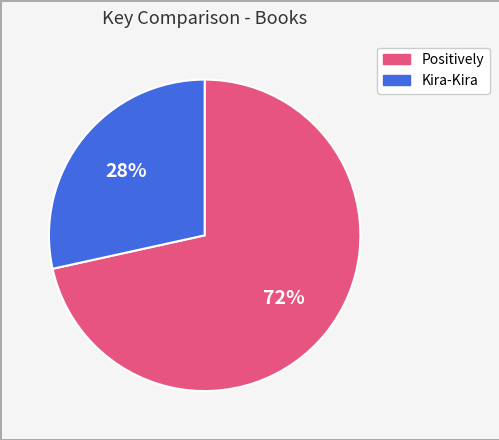

Which category has the smallest portion of the pie?

Kira-Kira